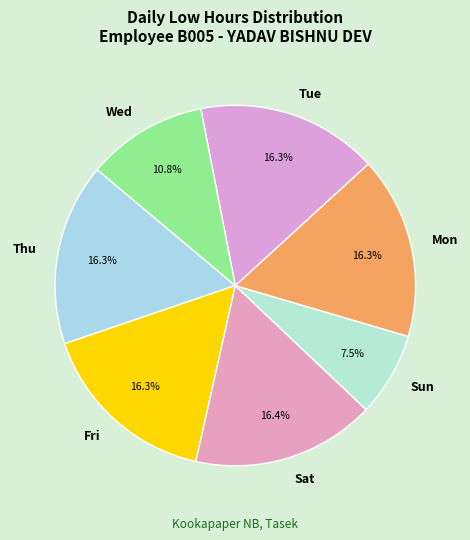

What percentage is NOT represented by Wed?

89.2%